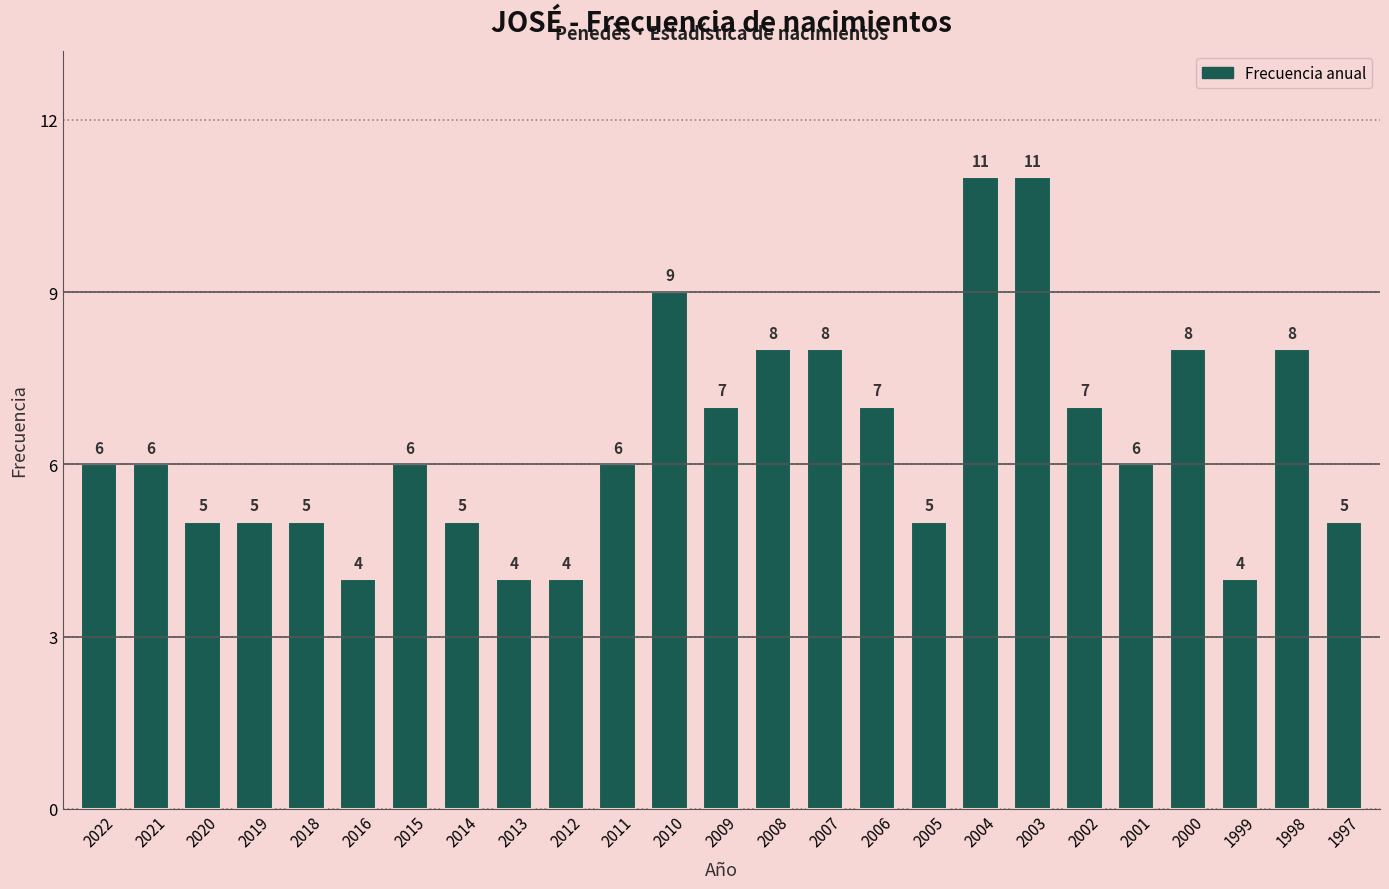

What is the maximum value shown in the chart?

11